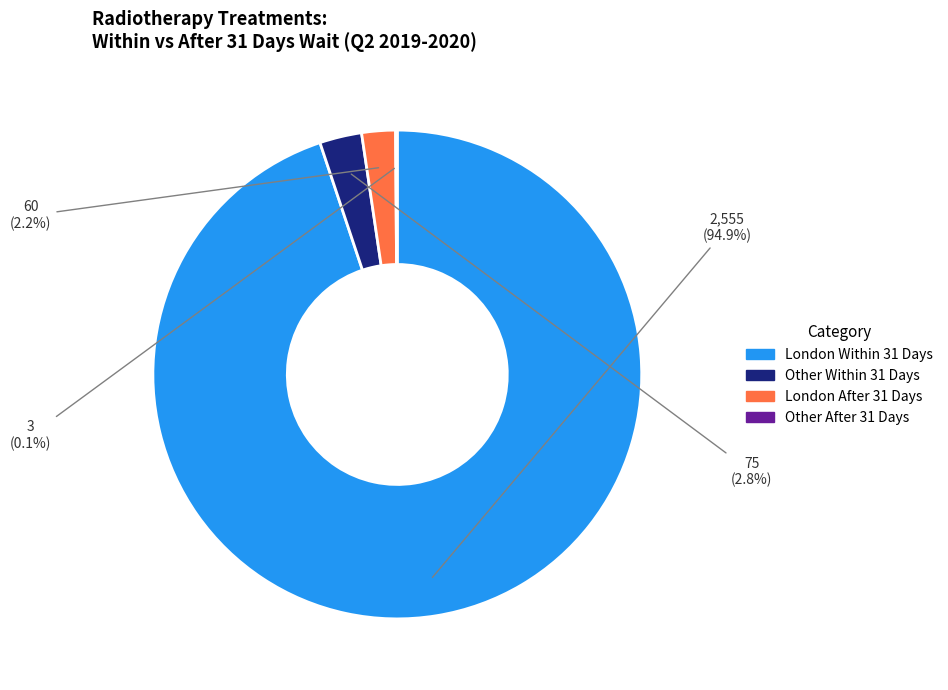

Do Other Within 31 Days and London Within 31 Days together represent more than half of the pie?

Yes